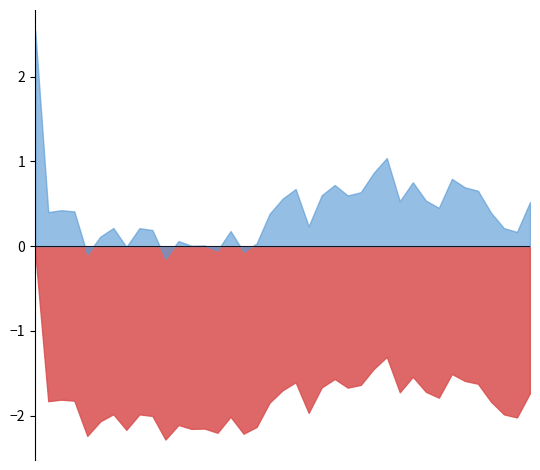

True or false: col_3 and col_4 intersect in this chart.

False